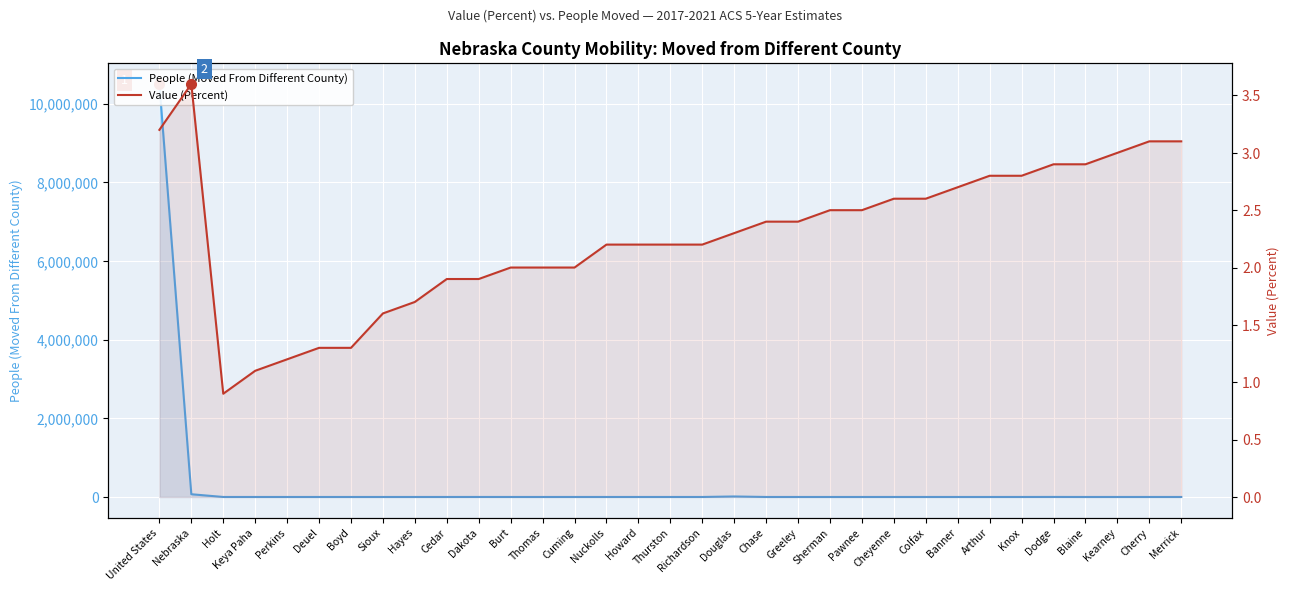

What is the label of the 17th point from the left?

Thurston